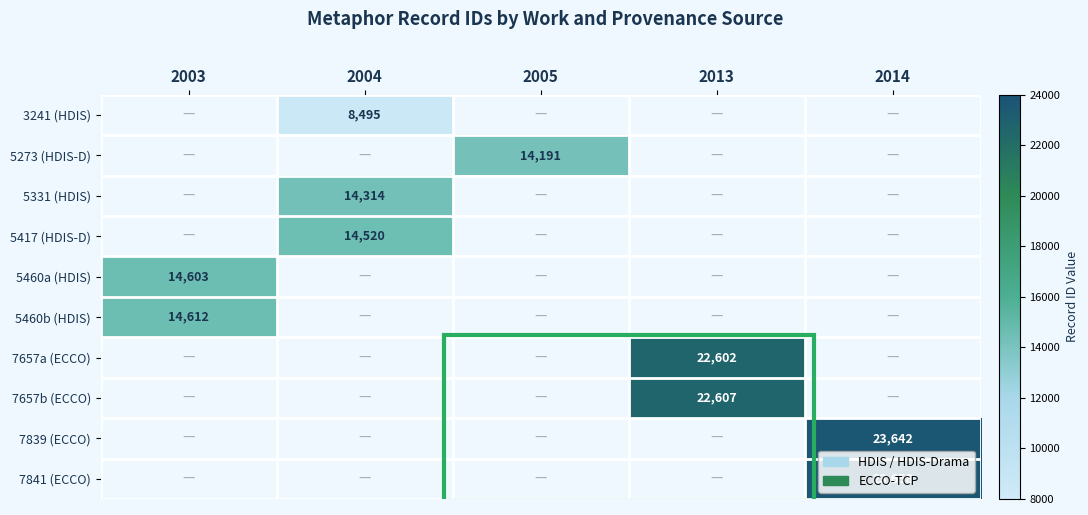

Is it true that 7839 (ECCO) equals 34409 at 2014?

False